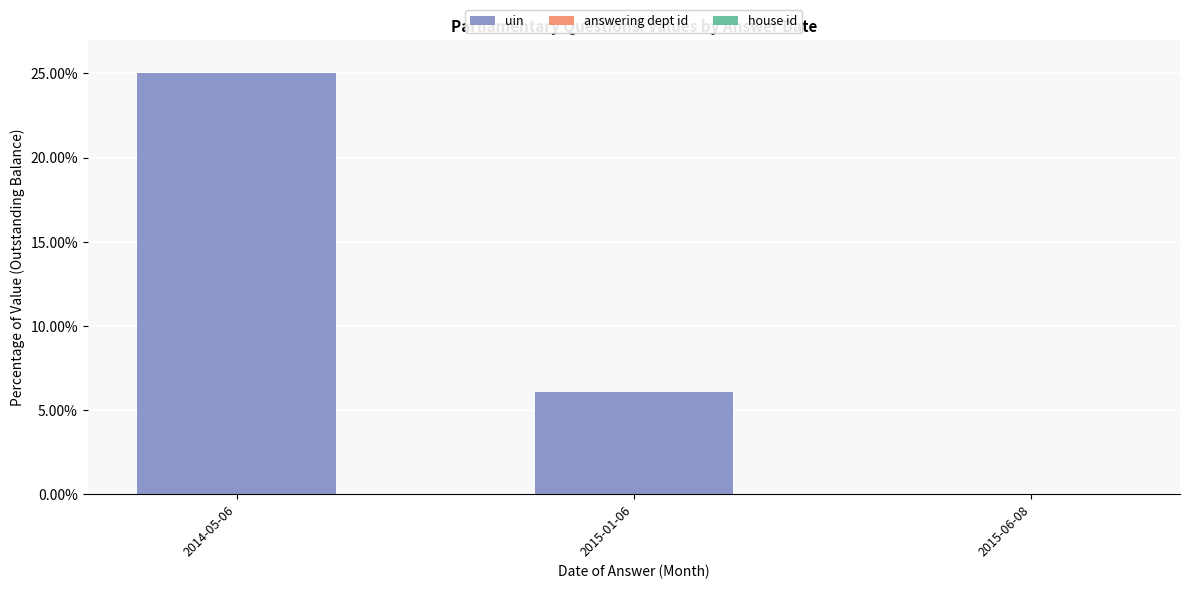

At which category is the sum across all series the highest?

2014-05-06